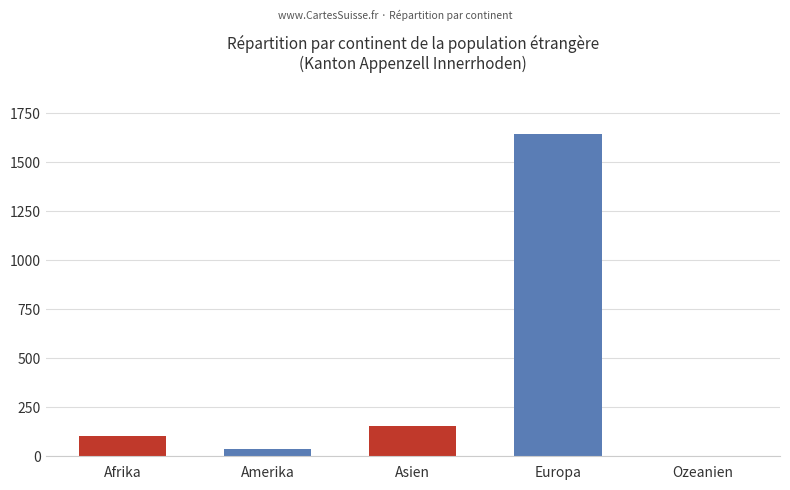

The value at Europa is 2665. True or false?

False